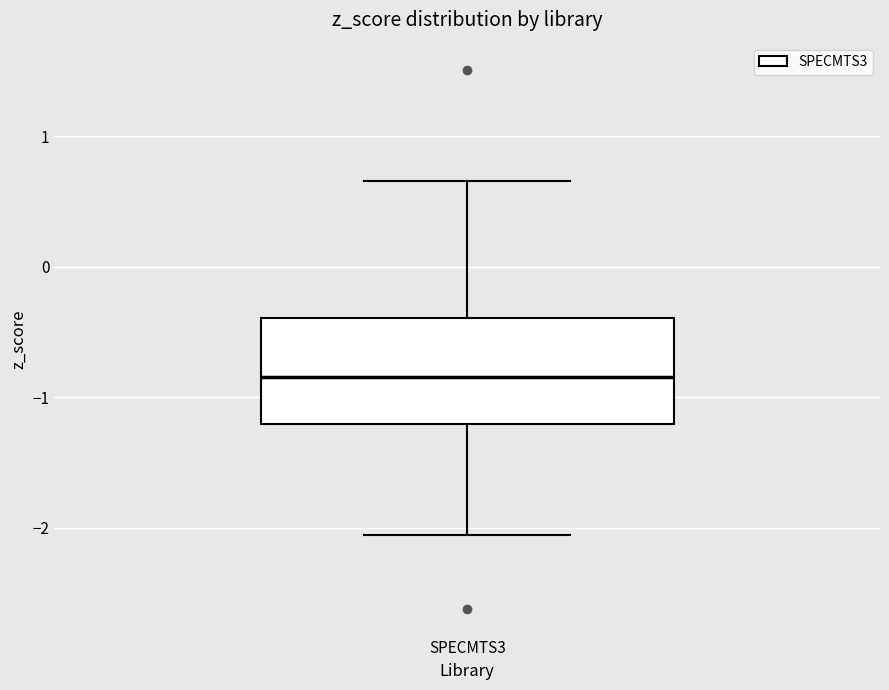

Where does the upper whisker of the box for SPECMTS3 end on the y-axis? The values are not printed on the chart, so give them approximately, as read against the axis.

0.7